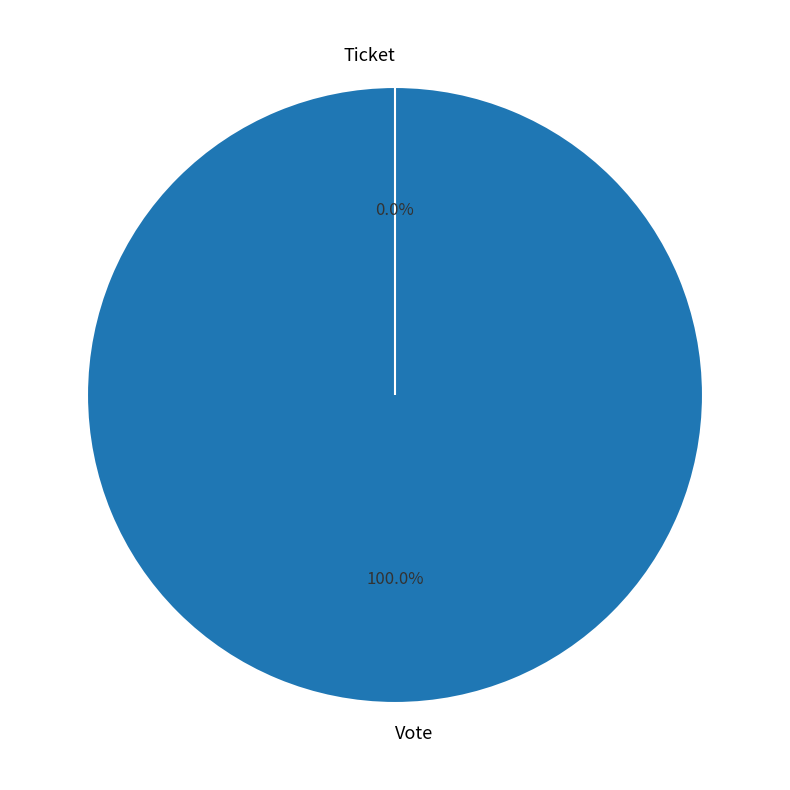

What is the smallest slice in the pie chart?

Ticket